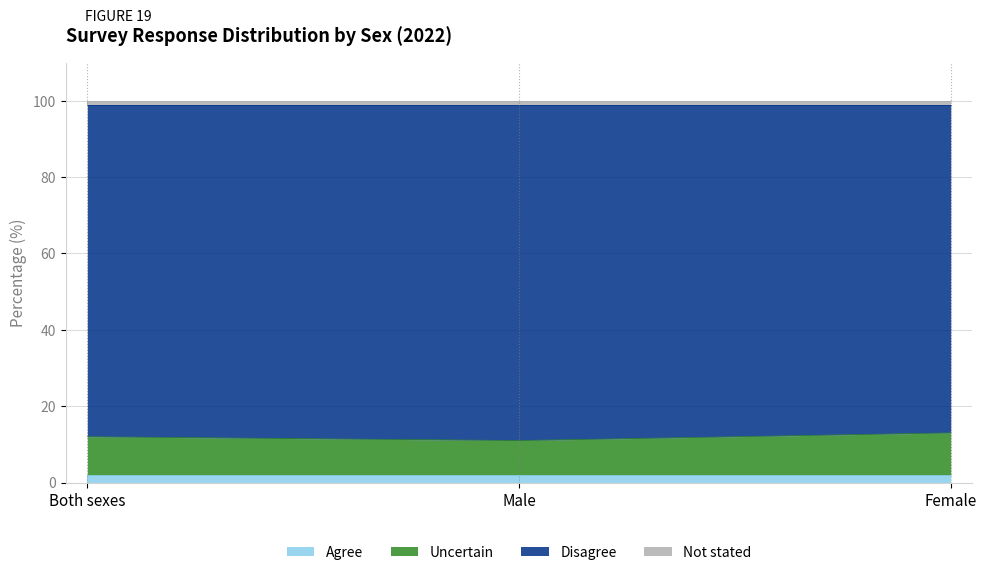

What is the label of the 3rd point from the right?

Both sexes